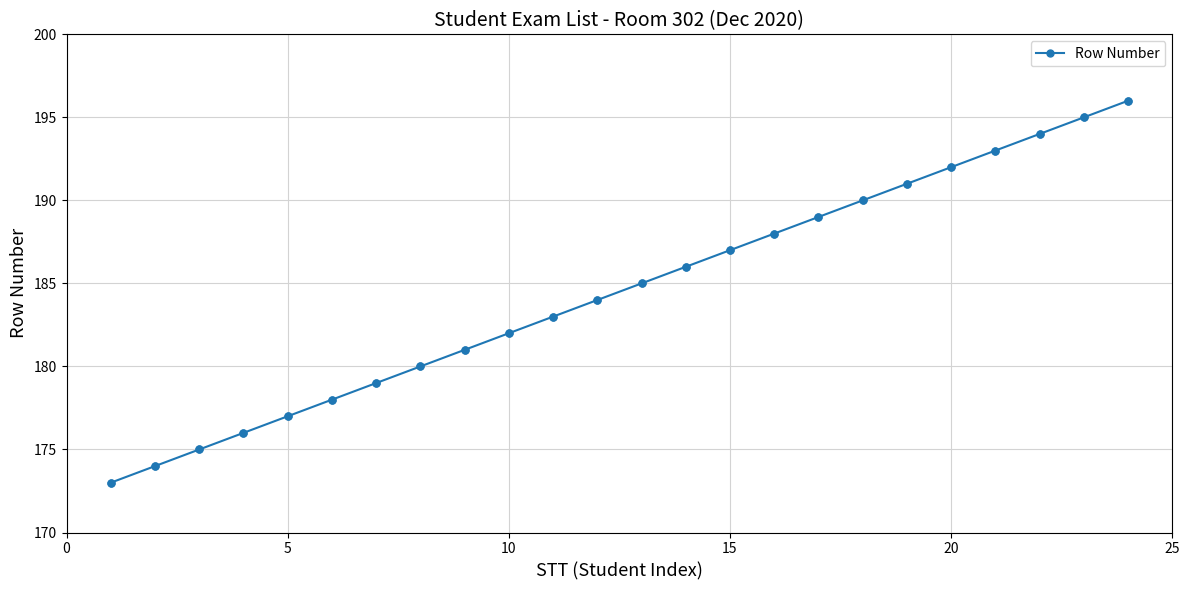

What is the difference between the second highest and second lowest values?

21